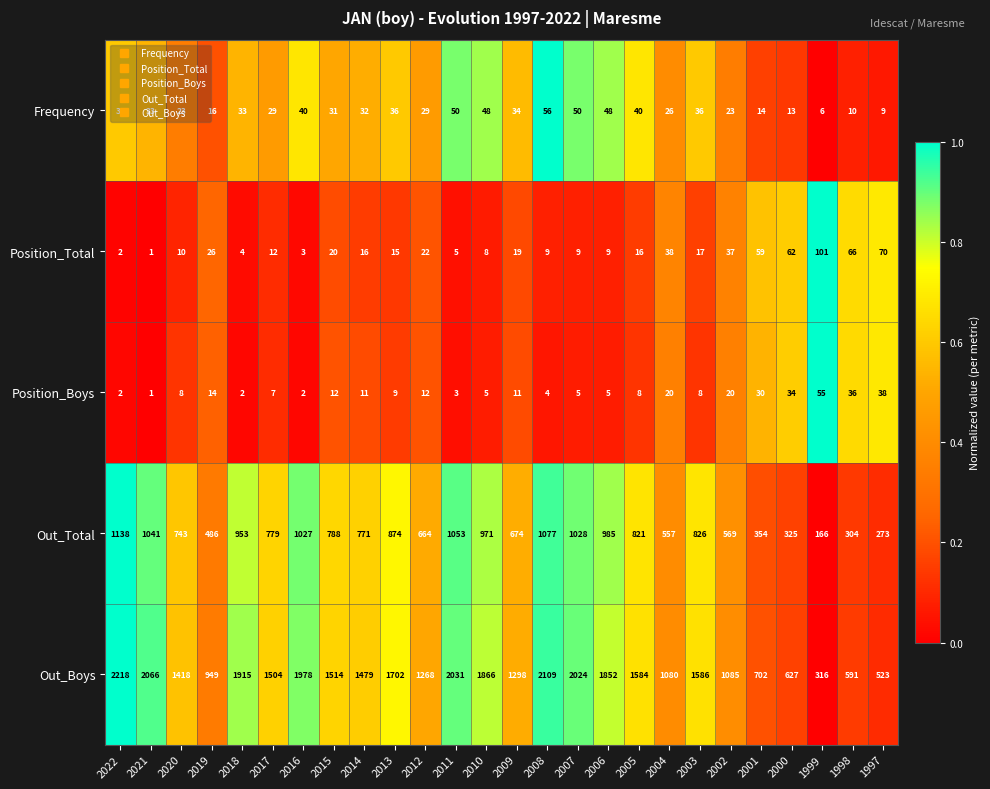

The value of Out_Total at 2014 is 771. True or false?

True